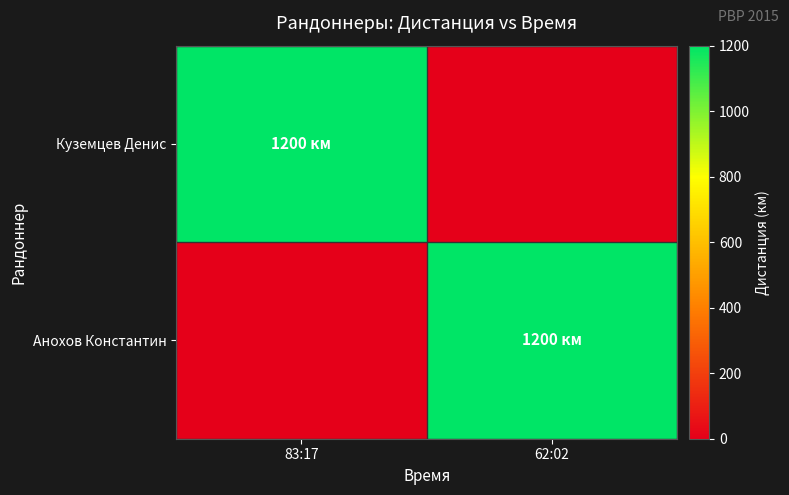

What is the difference between the highest and lowest values at 62:02?

1200